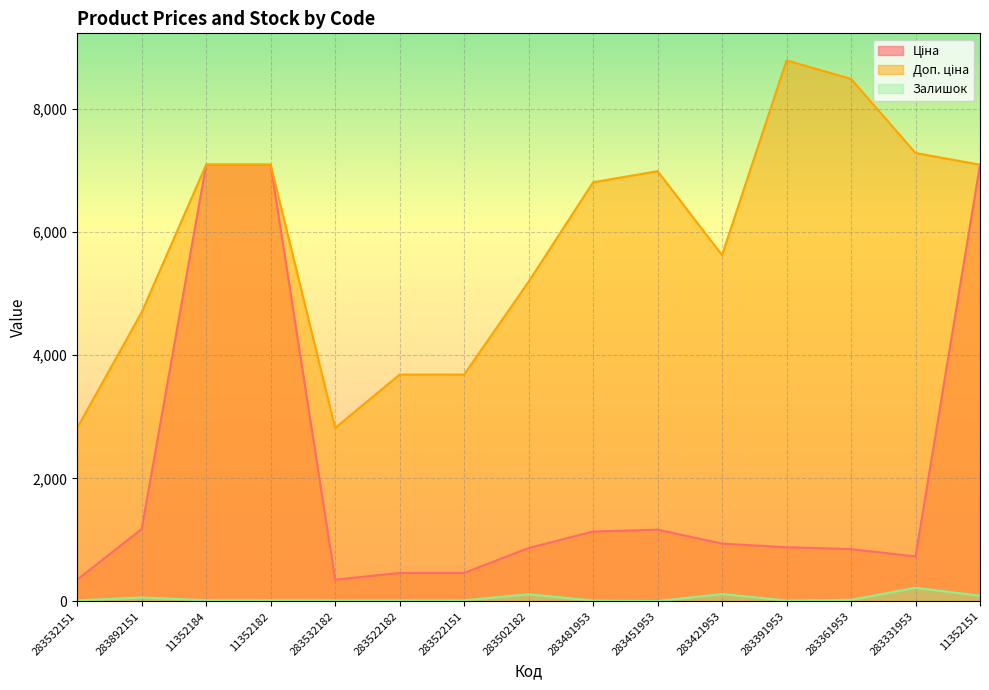

Reading left to right, list all the values displayed in this chart.

Ціна: 283532151=352.2	283892151=1174.7	11352184=7098.8	11352182=7098.8	283532182=352.2	283522182=460.8	283522151=460.8	283502182=865.9	283481953=1135.5	283451953=1165.6	283421953=938.2	283391953=879.5	283361953=849.3	283331953=728.9	11352151=7098.8
Доп. ціна: 283532151=2818.0	283892151=4698.8	11352184=7098.8	11352182=7098.8	283532182=2818.0	283522182=3686.5	283522151=3686.5	283502182=5195.4	283481953=6812.7	283451953=6993.4	283421953=5629.1	283391953=8794.5	283361953=8493.3	283331953=7288.6	11352151=7098.8
Залишок: 283532151=16.0	283892151=61.0	11352184=18.0	11352182=18.0	283532182=16.0	283522182=16.0	283522151=16.0	283502182=114.0	283481953=12.0	283451953=5.0	283421953=118.0	283391953=13.0	283361953=24.0	283331953=219.0	11352151=91.0